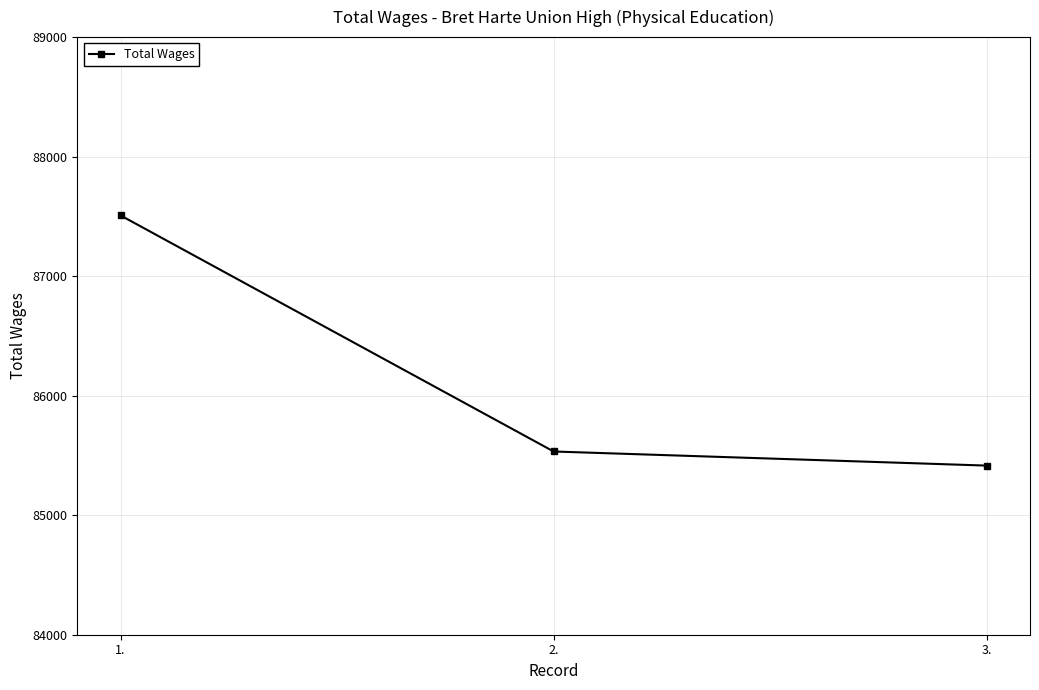

Reading left to right, list all the values displayed in this chart.

87508	85533	85415